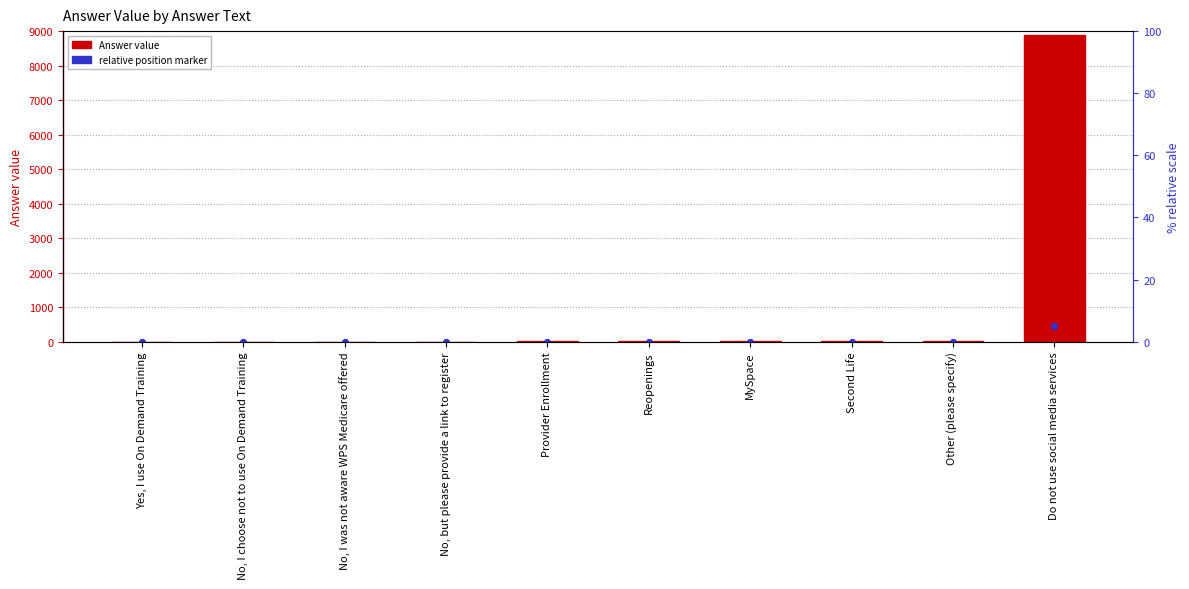

At which category is the sum across all series the highest?

Do not use social media services